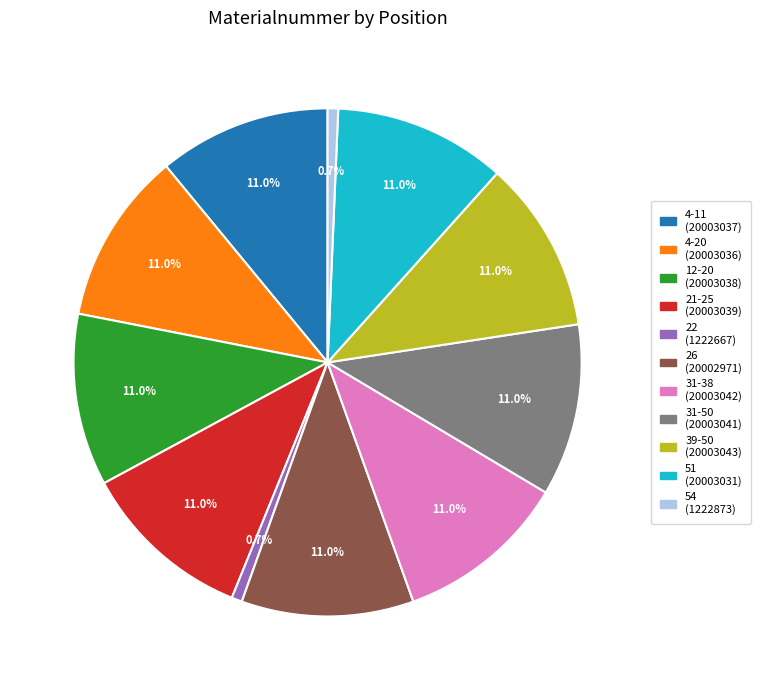

What percentage is NOT represented by 4-11?

89.0%